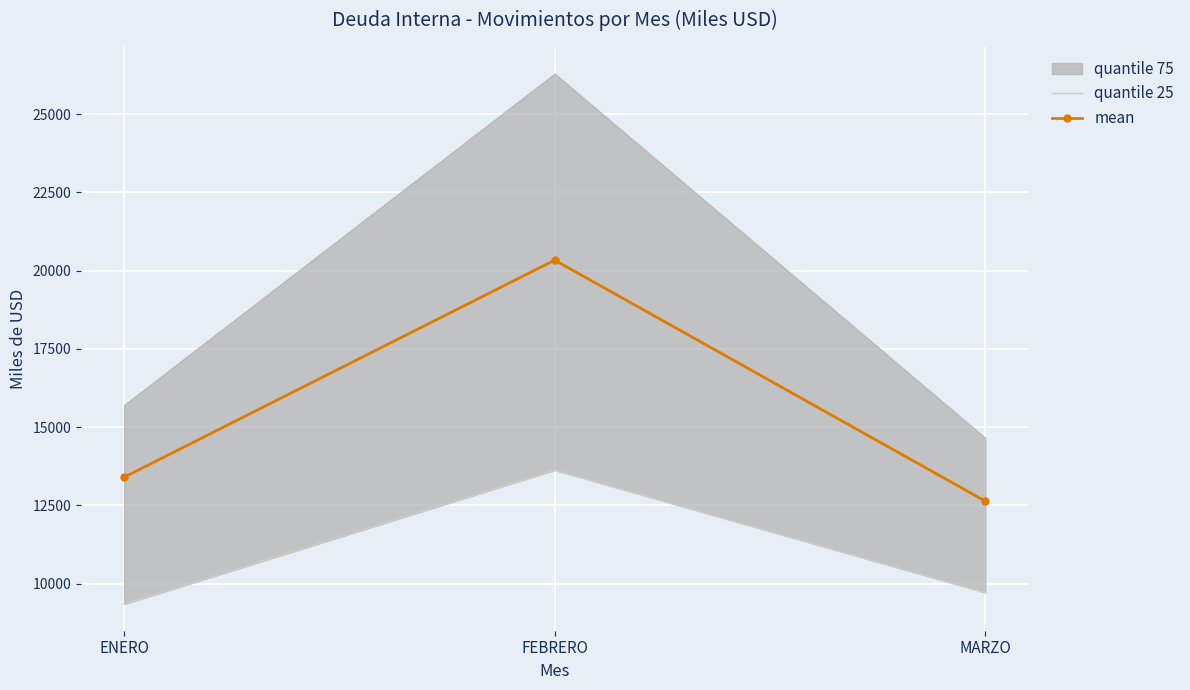

What is the value of the mean point at the 3rd from the left?

12635.5